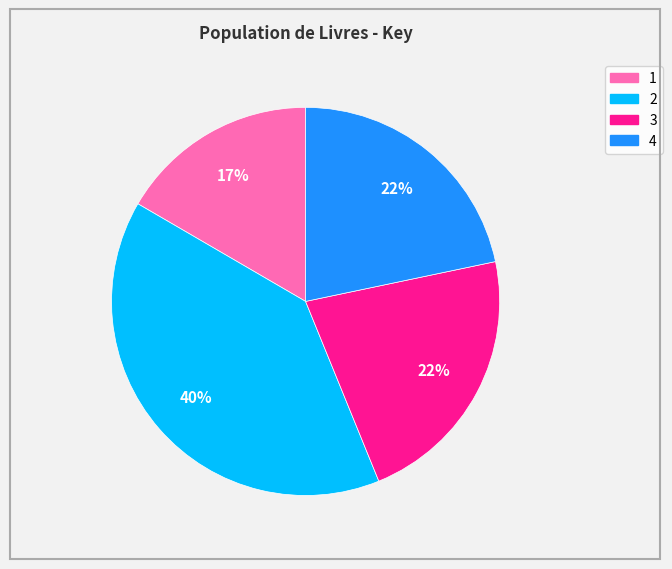

To the nearest percent, what is the combined percentage of 2 and 4?

61%